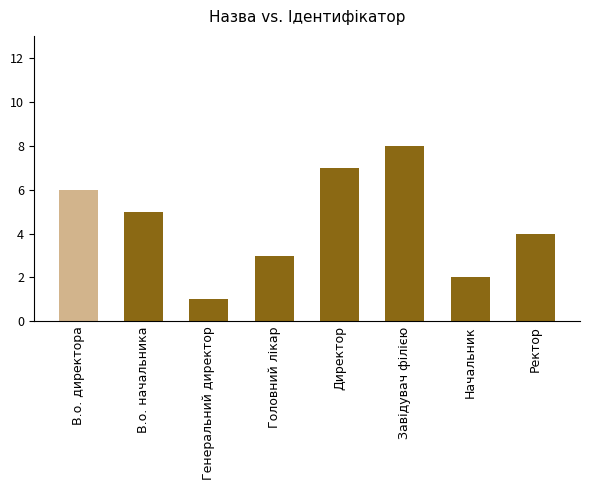

What is the sum of all values?

36